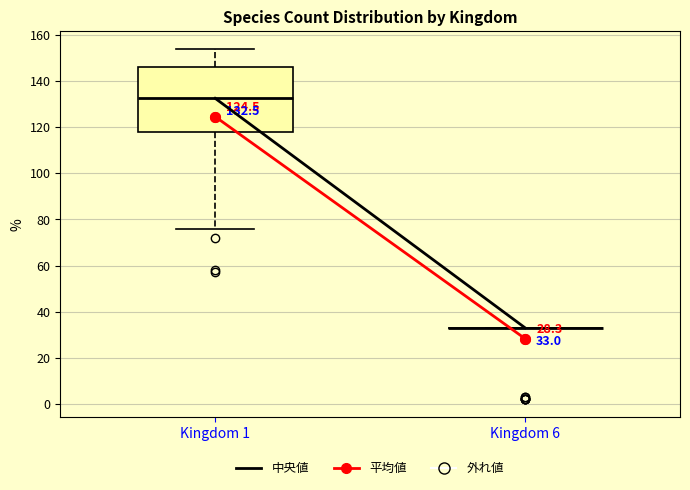

Which box is the tallest, from its lower edge to its upper edge?

Kingdom 1